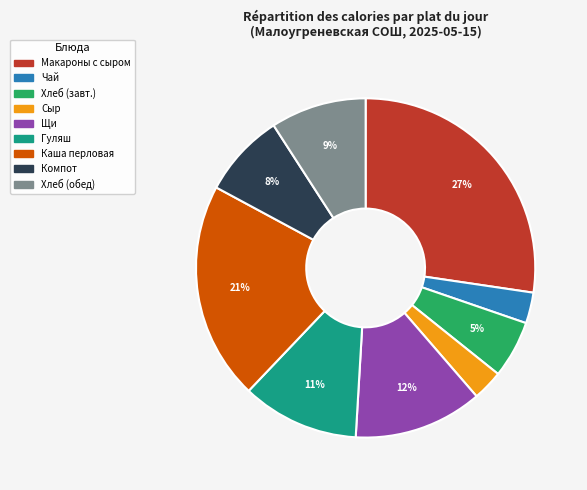

Is there a majority slice in this chart?

No